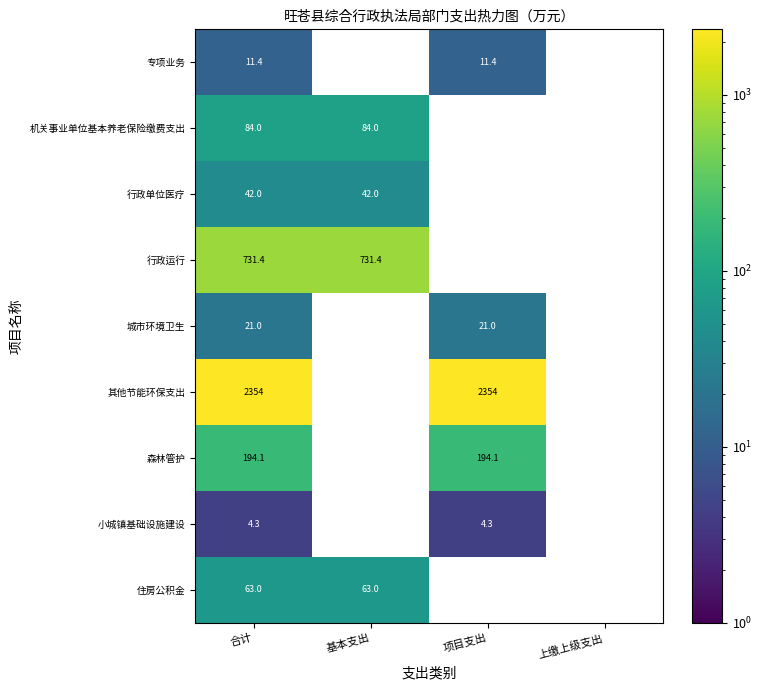

Which series changed the most between 合计 and 项目支出?

专项业务